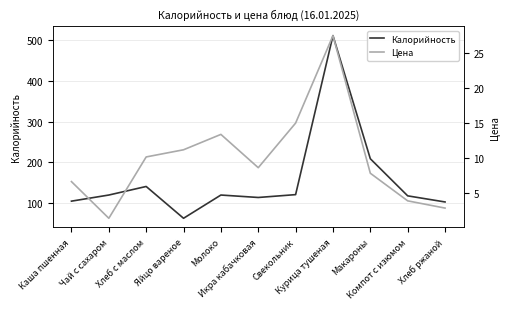

Rank the categories by Калорийность value from lowest to highest.

Яйцо вареное, Хлеб ржаной, Каша пшенная, Икра кабачковая, Компот с изюмом, Чай с сахаром, Молоко, Свекольник, Хлеб с маслом, Макароны, Курица тушеная